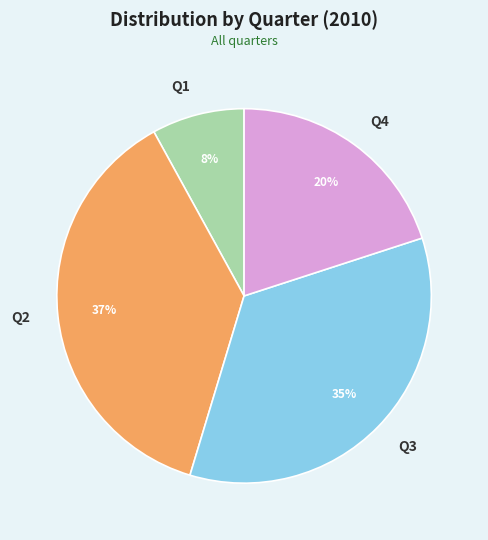

Do Q1 and Q3 together represent more than half of the pie?

No